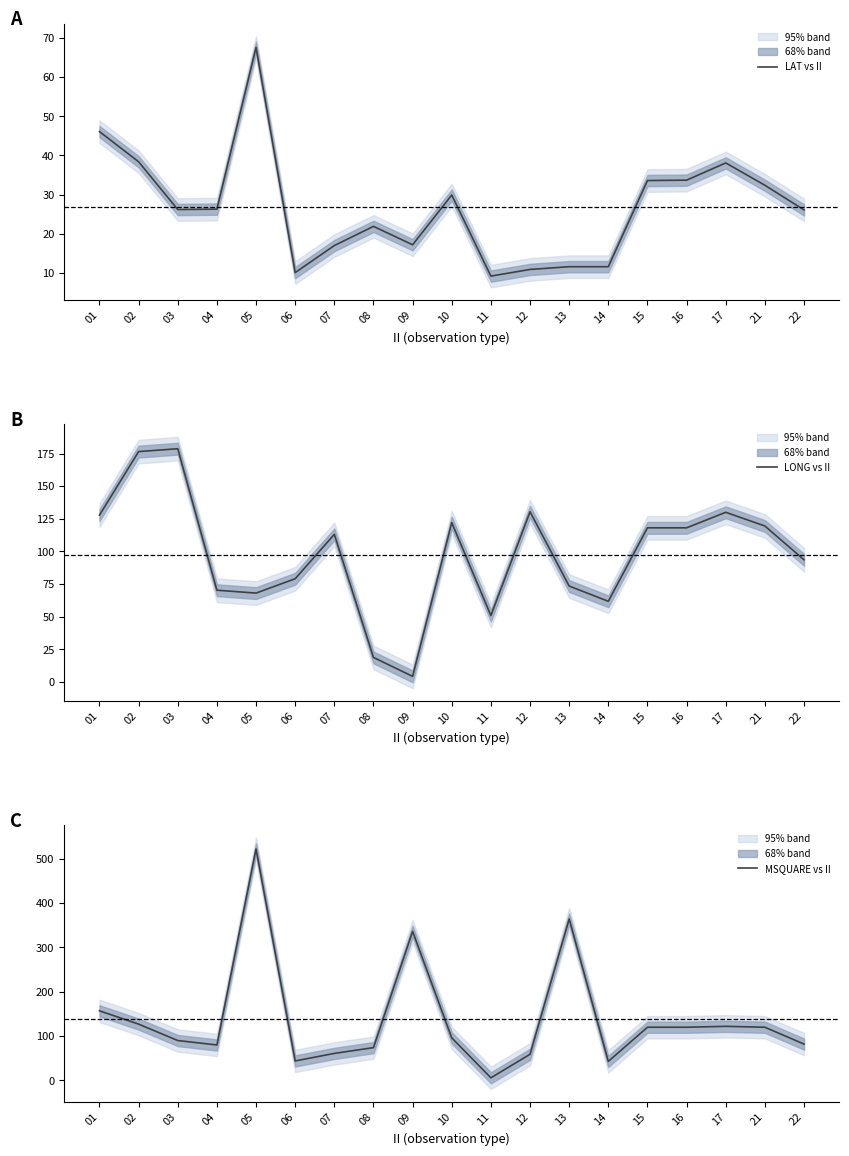

What is the minimum value shown in the chart?

4.3